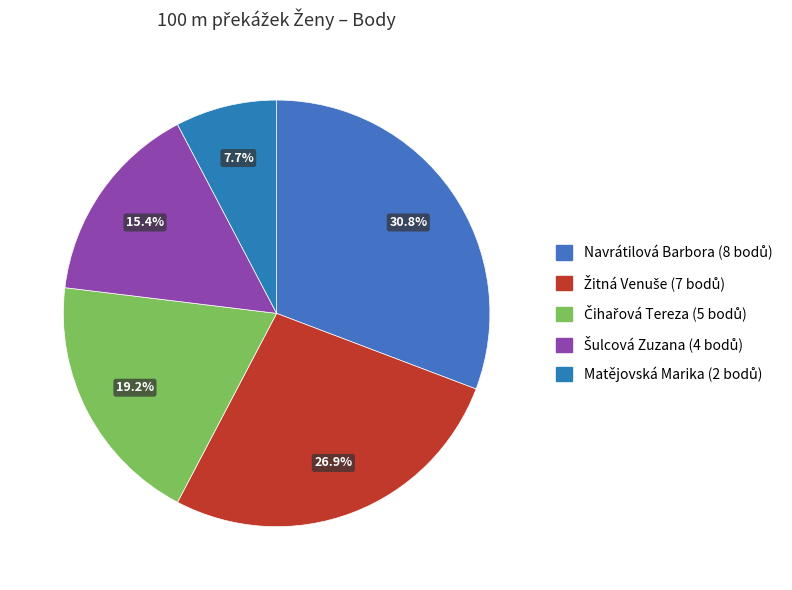

The Matějovská Marika slice represents 14% of the pie. True or false?

False